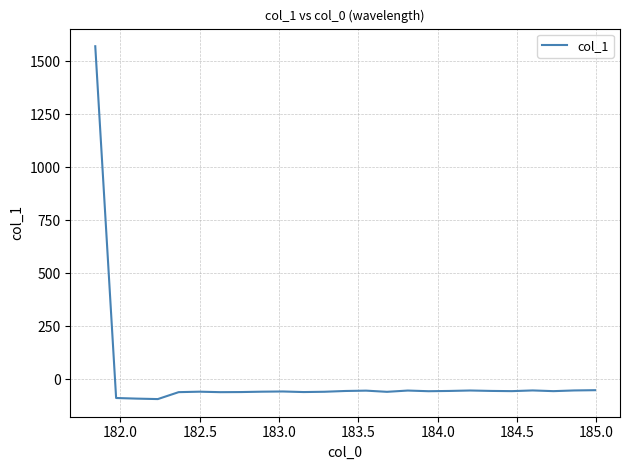

What is the maximum value shown in the chart?

1570.2